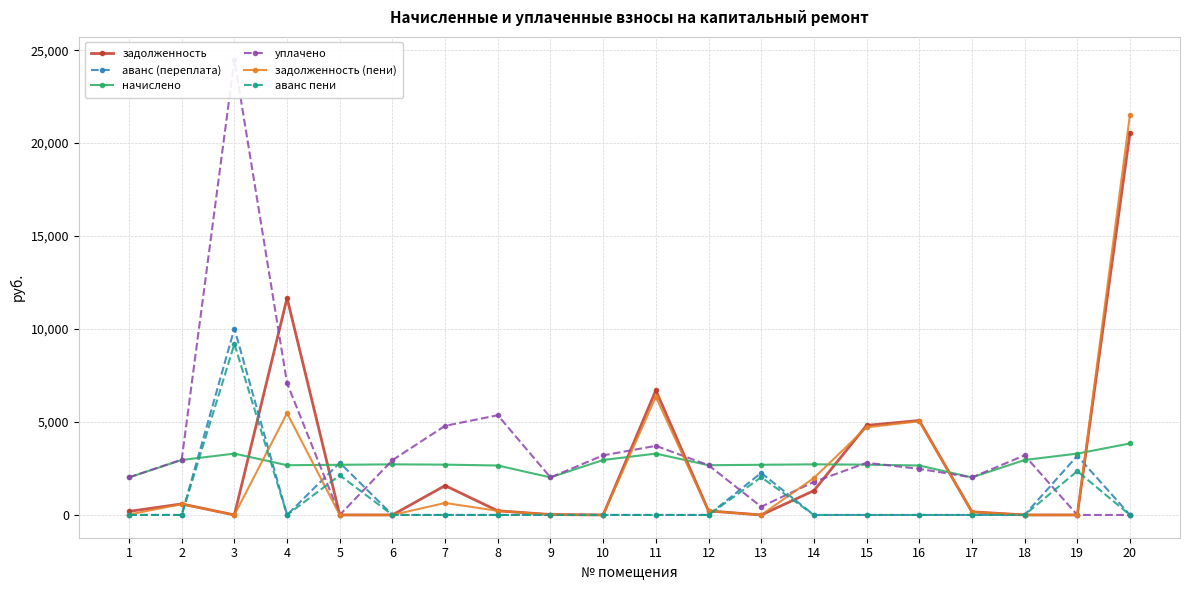

What is the total value across all series at 16?

15258.9